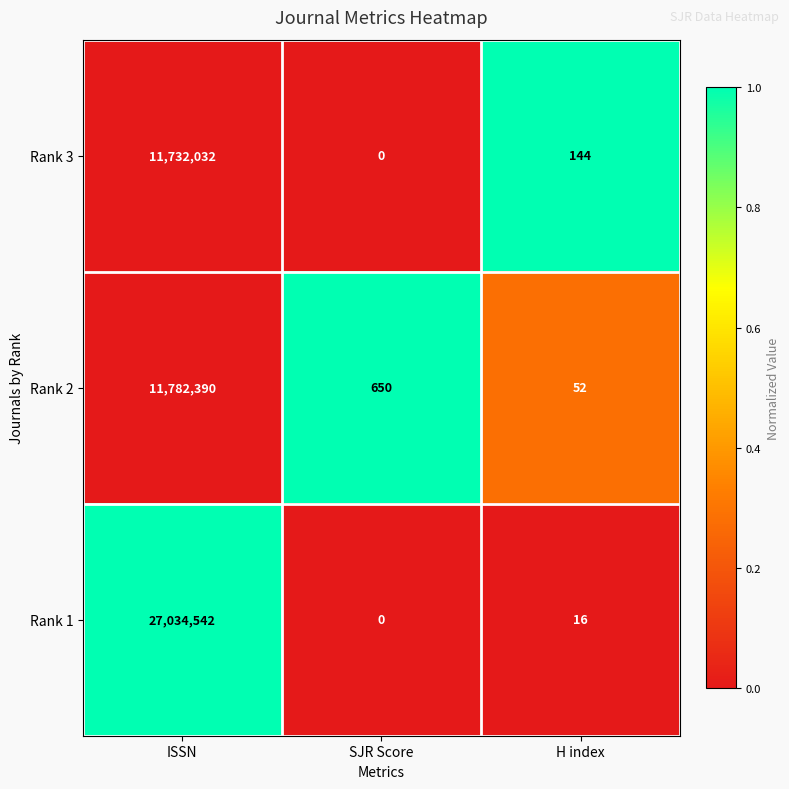

What is the sum of the Rank 2 values at H index and SJR Score?

702